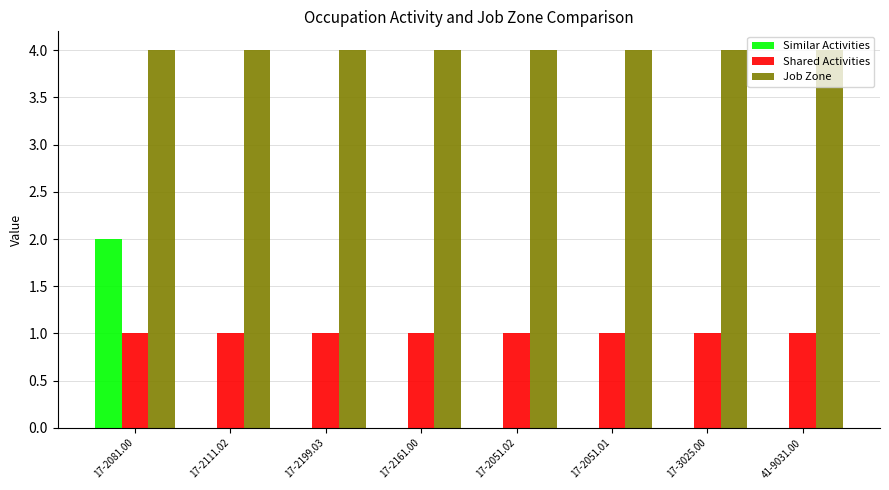

Which series has the largest range (max minus min)?

Similar Activities